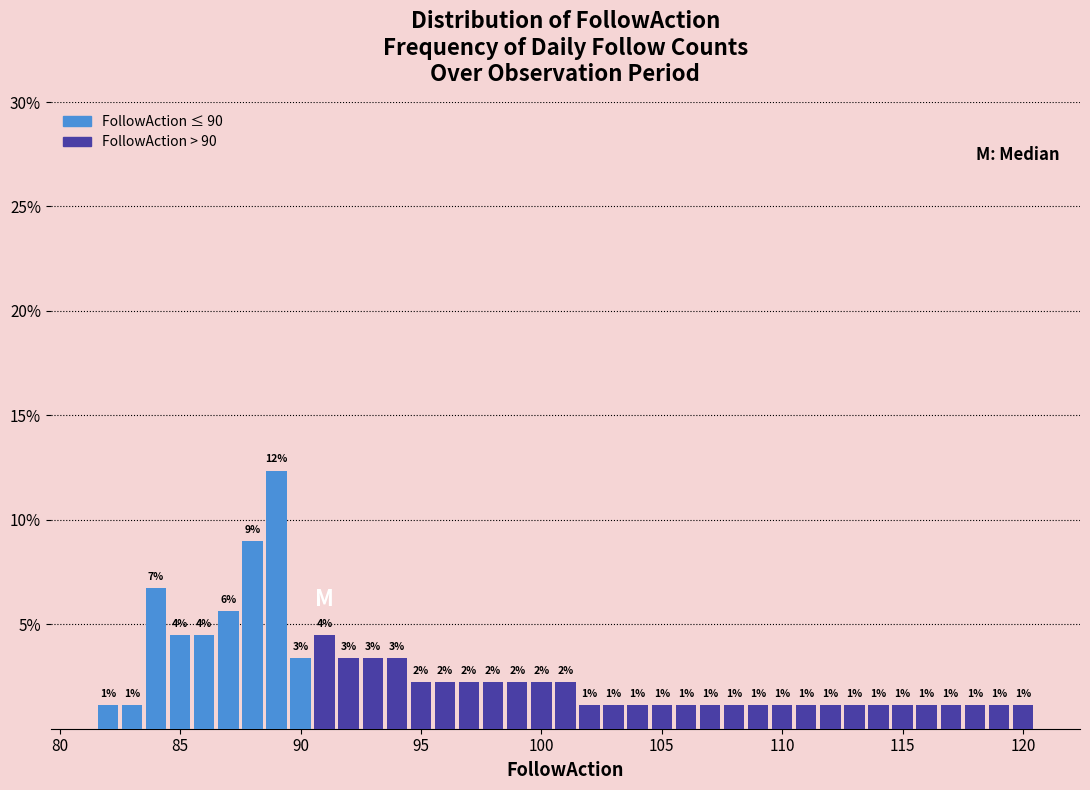

Read against the x-axis, roughly where is the centre of the tallest bar?

89.0